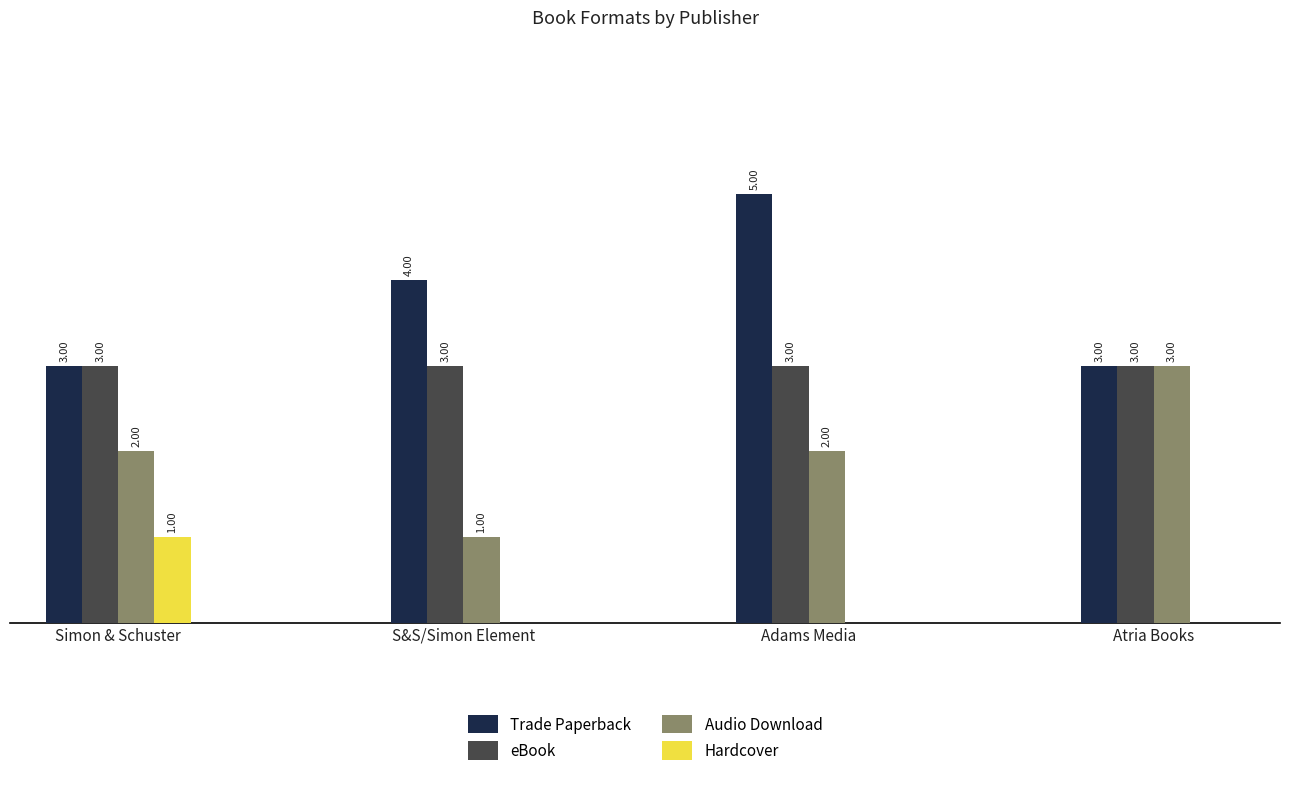

Between S&S/Simon Element and Atria Books, which series saw the biggest shift?

Audio Download